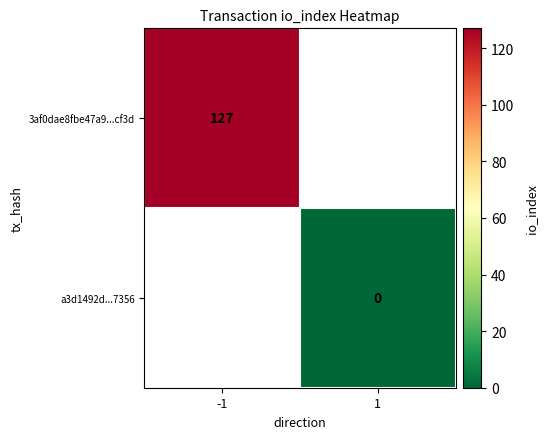

True or false: 3af0dae8fbe47a9...cf3d has a value of 66 at -1.

False